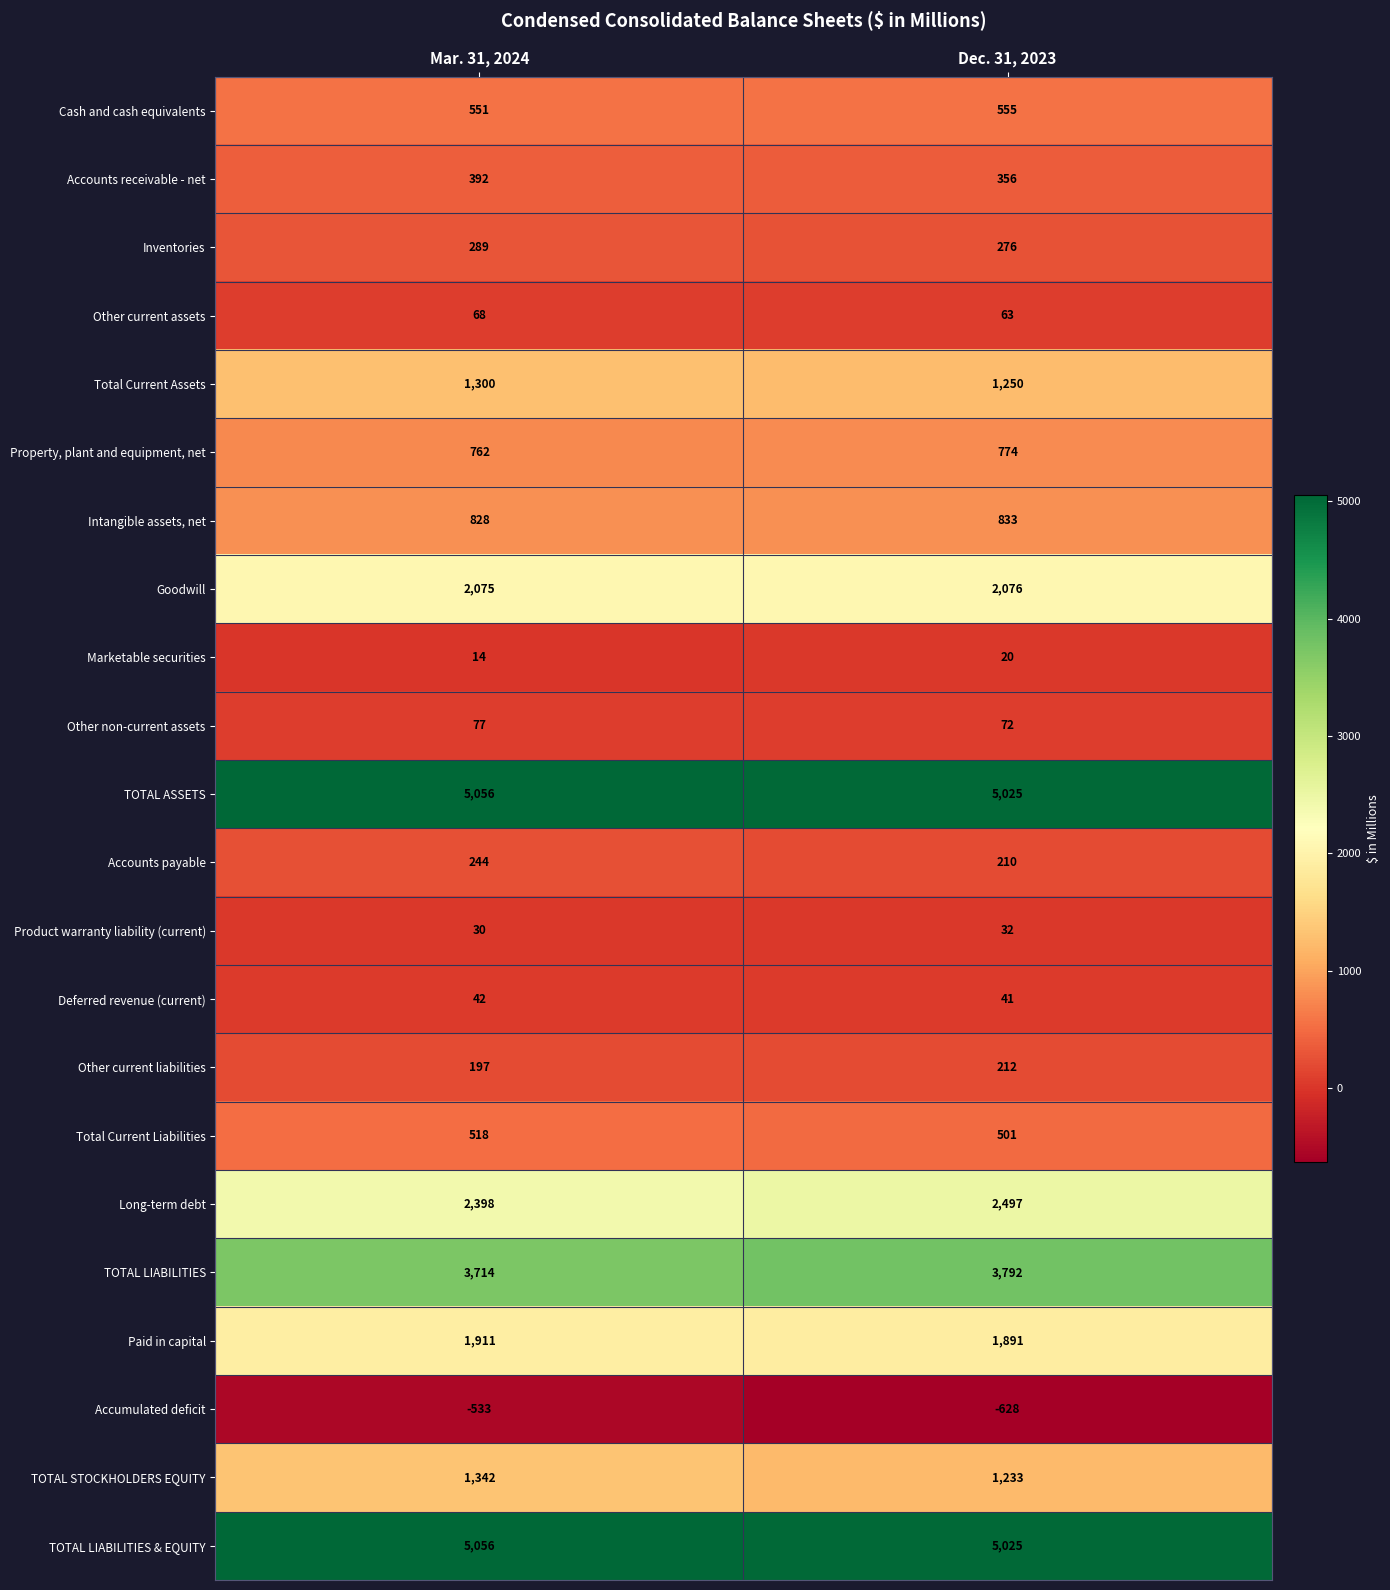

At which category does the chart reach its peak across all series?

Mar. 31, 2024